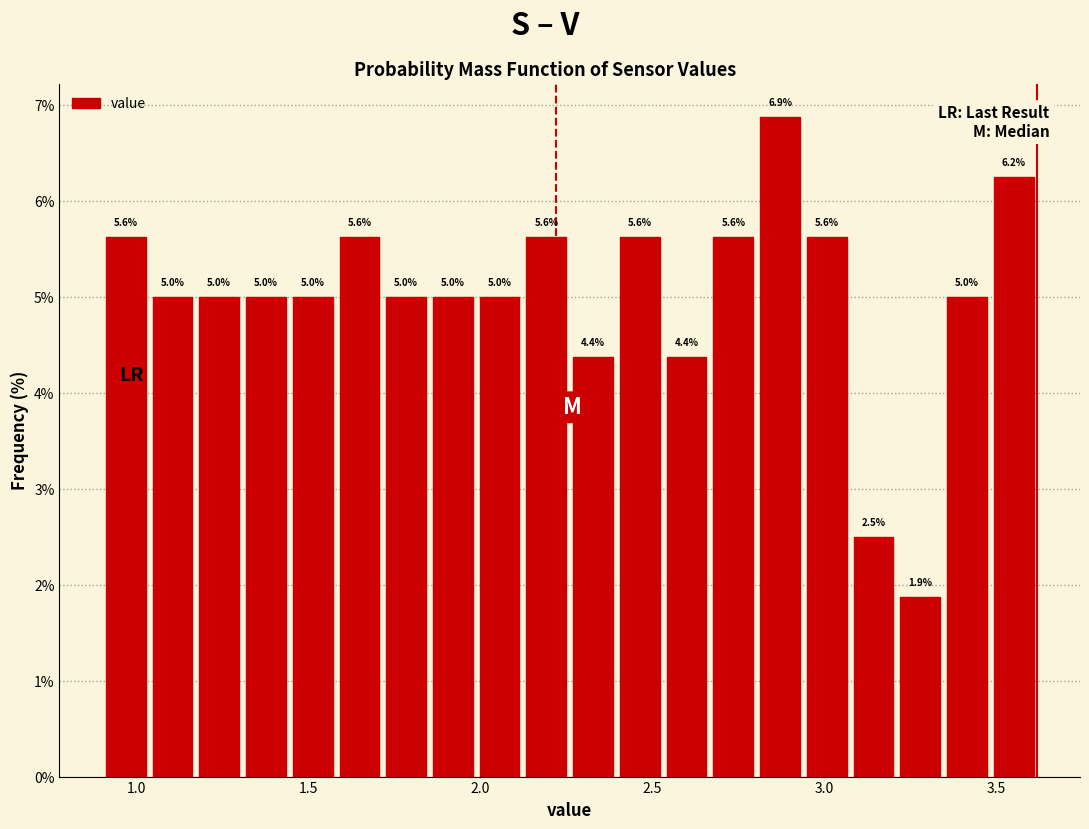

Read against the x-axis, roughly where is the centre of the tallest bar?

2.85